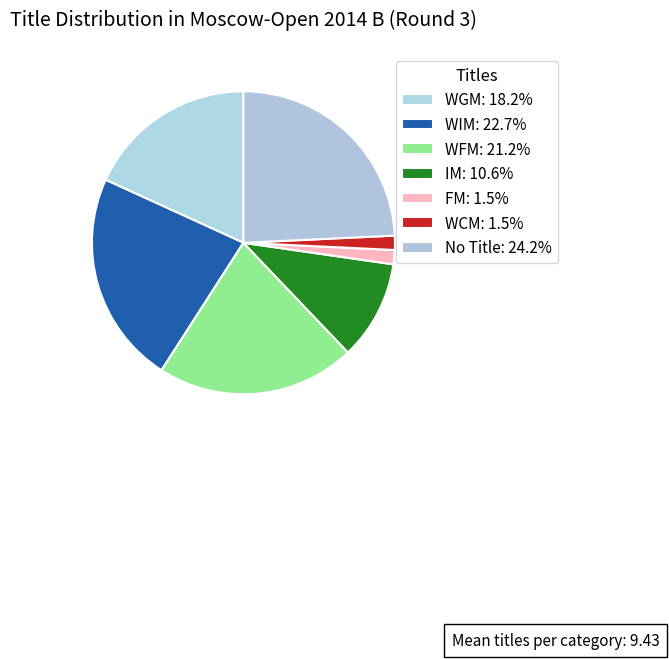

How many segments does this pie chart have?

7